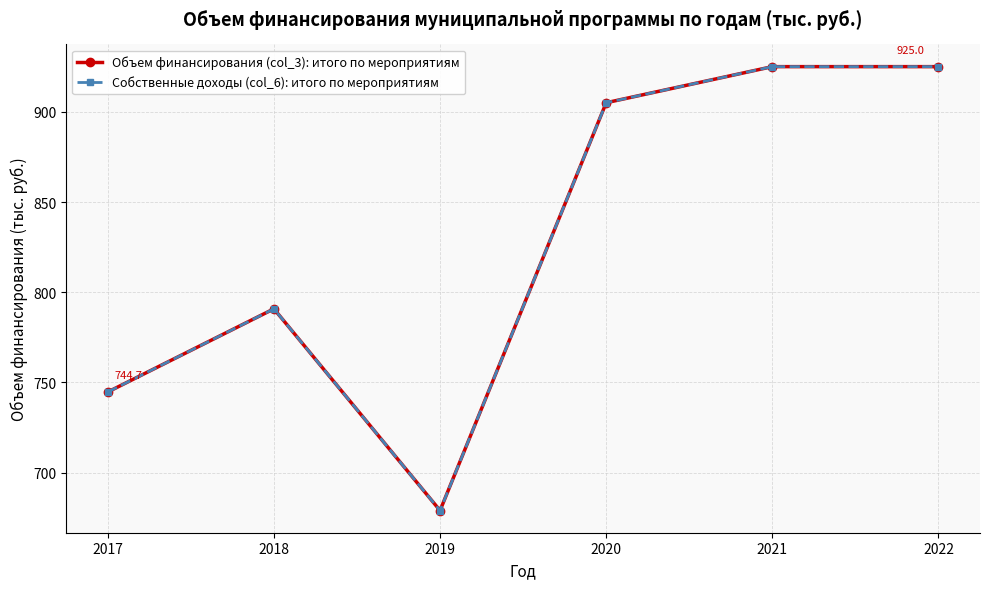

Is this an area chart (filled region under the line)?

No